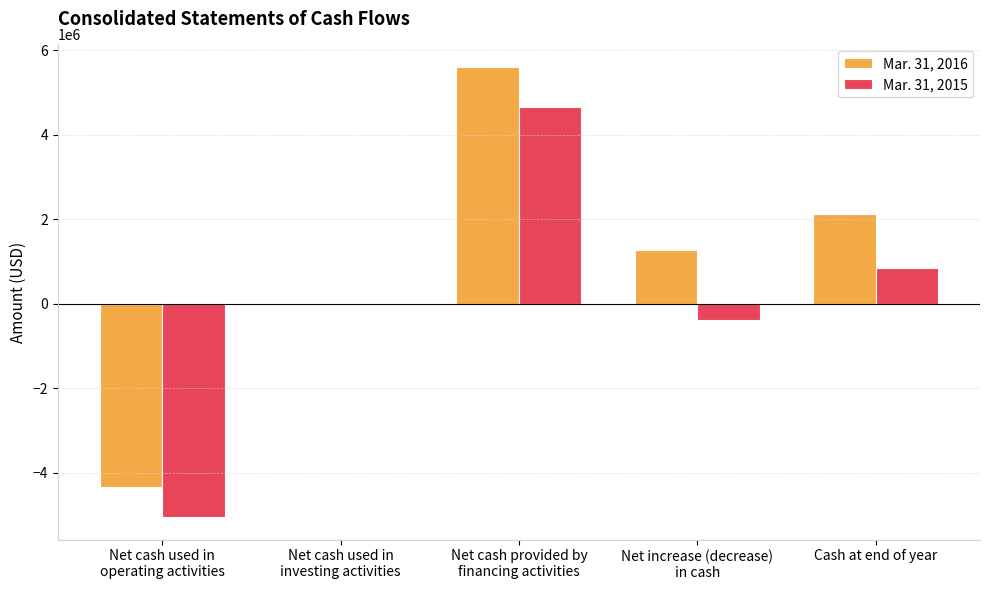

Reading left to right, list all the values displayed in this chart.

Mar. 31, 2016: Net cash used in
operating activities=-4329307	Net cash used in
investing activities=-9307	Net cash provided by
financing activities=5606755	Net increase (decrease)
in cash=1268141	Cash at end of year=2123737
Mar. 31, 2015: Net cash used in
operating activities=-5049414	Net cash used in
investing activities=0	Net cash provided by
financing activities=4654731	Net increase (decrease)
in cash=-394683	Cash at end of year=855596